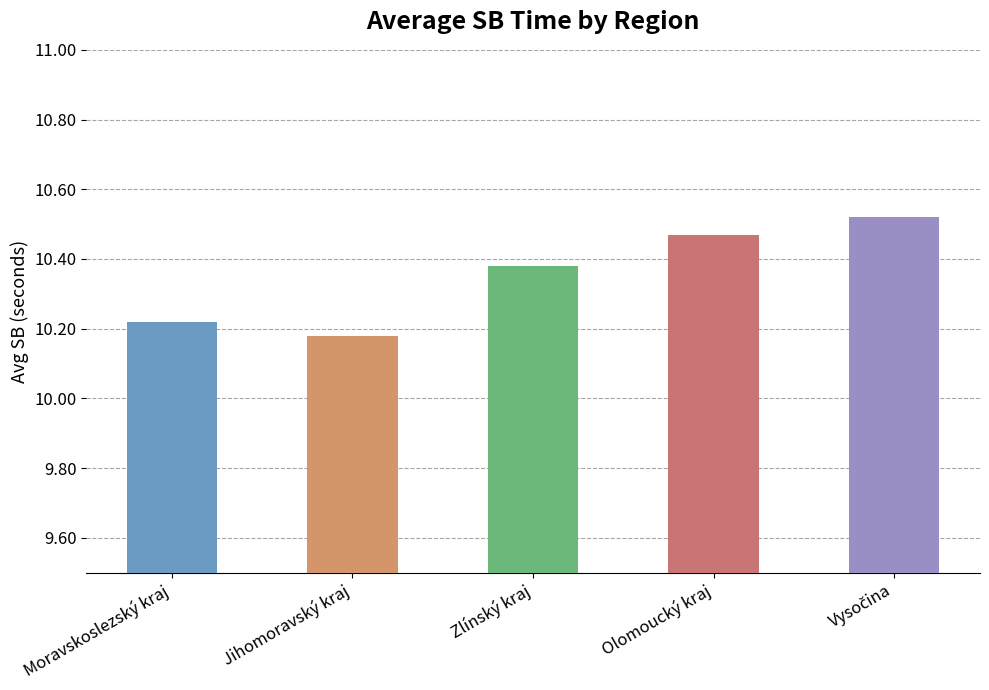

The chart shows a value of 15.6 at Zlínský kraj. True or false?

False